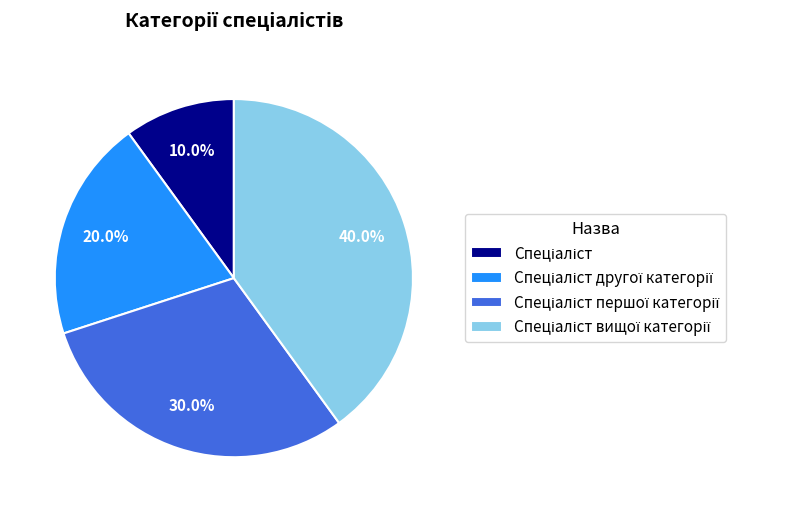

What is the largest slice in the pie chart?

Спеціаліст вищої категорії